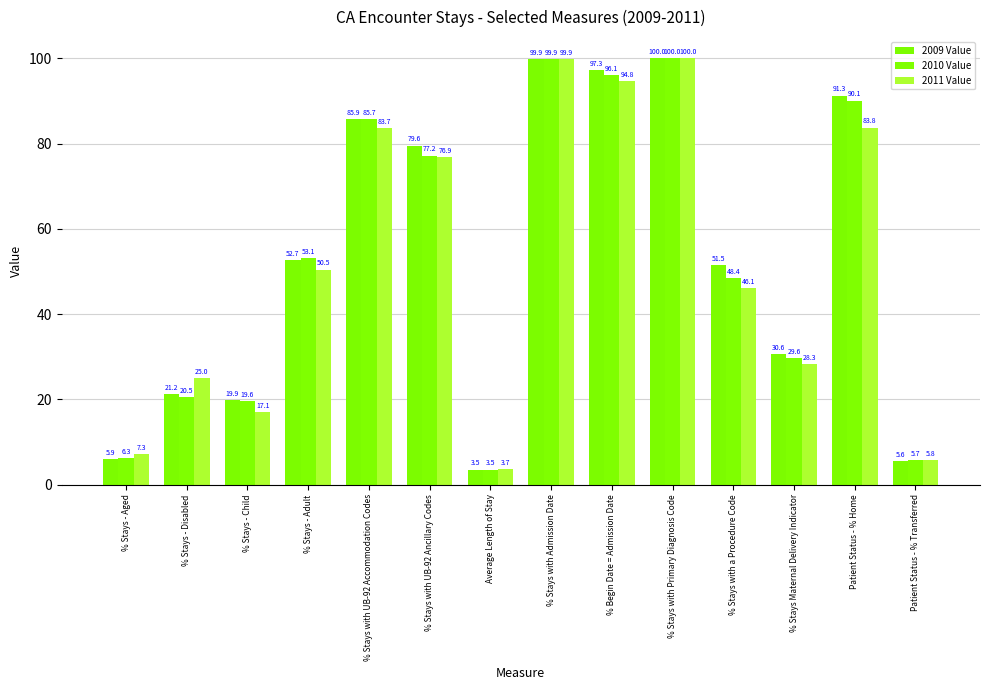

How many values in the 2010 Value series are below 53?

7